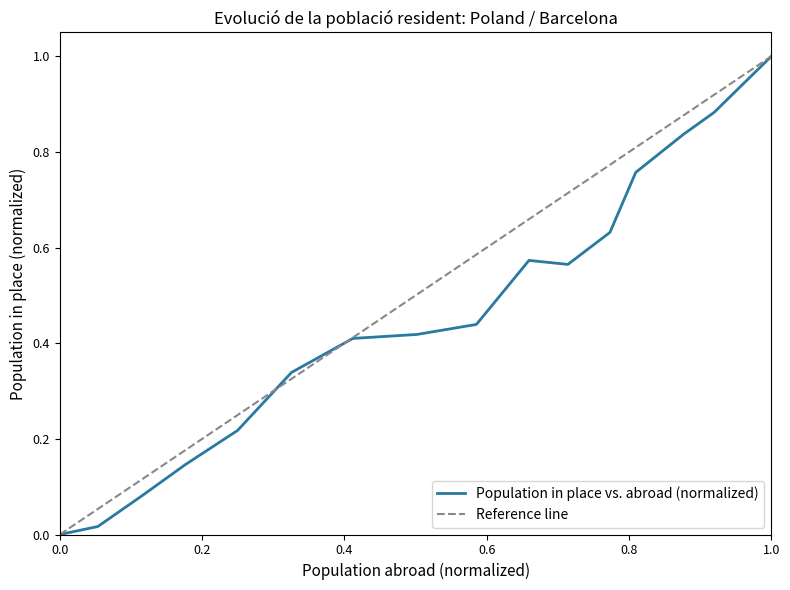

The value of Population in place vs. abroad (normalized) at 1.0 is 1.0. True or false?

True